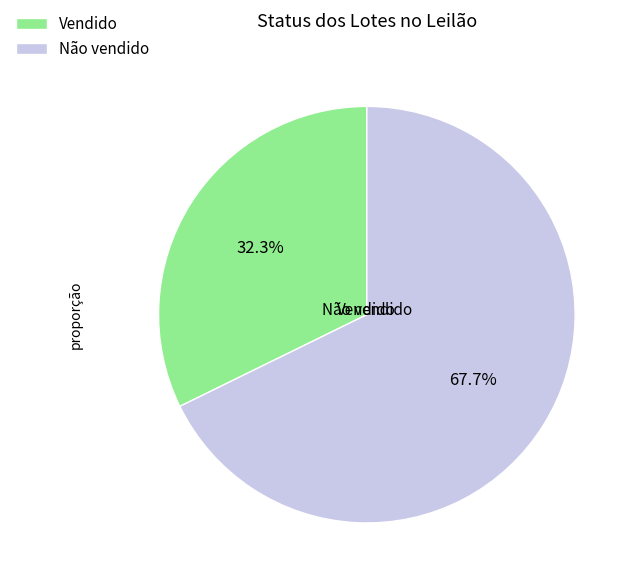

Rank the categories by value from highest to lowest.

Não vendido, Vendido